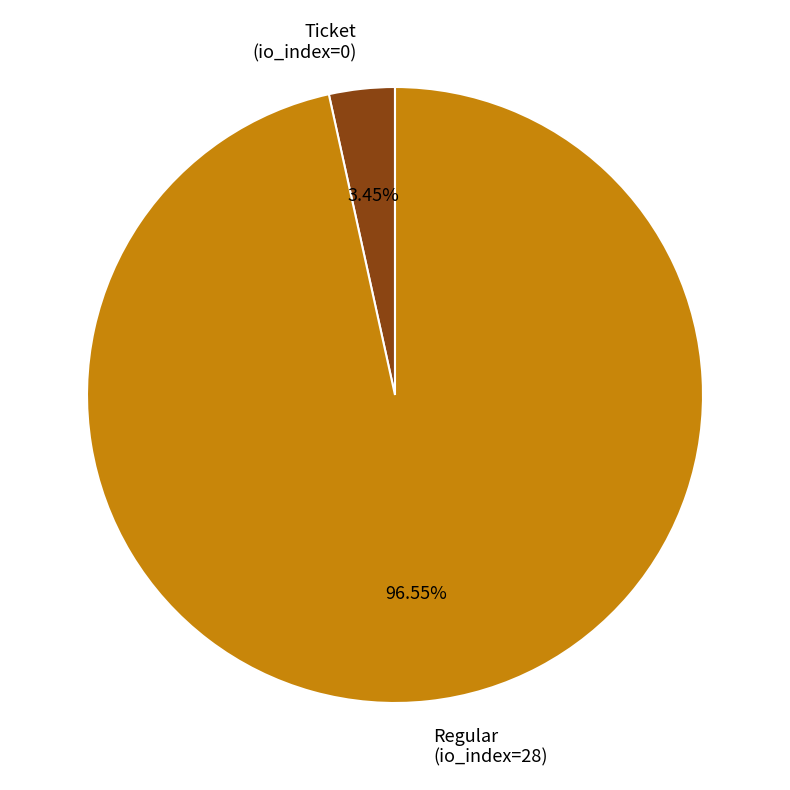

What is the largest slice in the pie chart?

Regular (io_index=28)